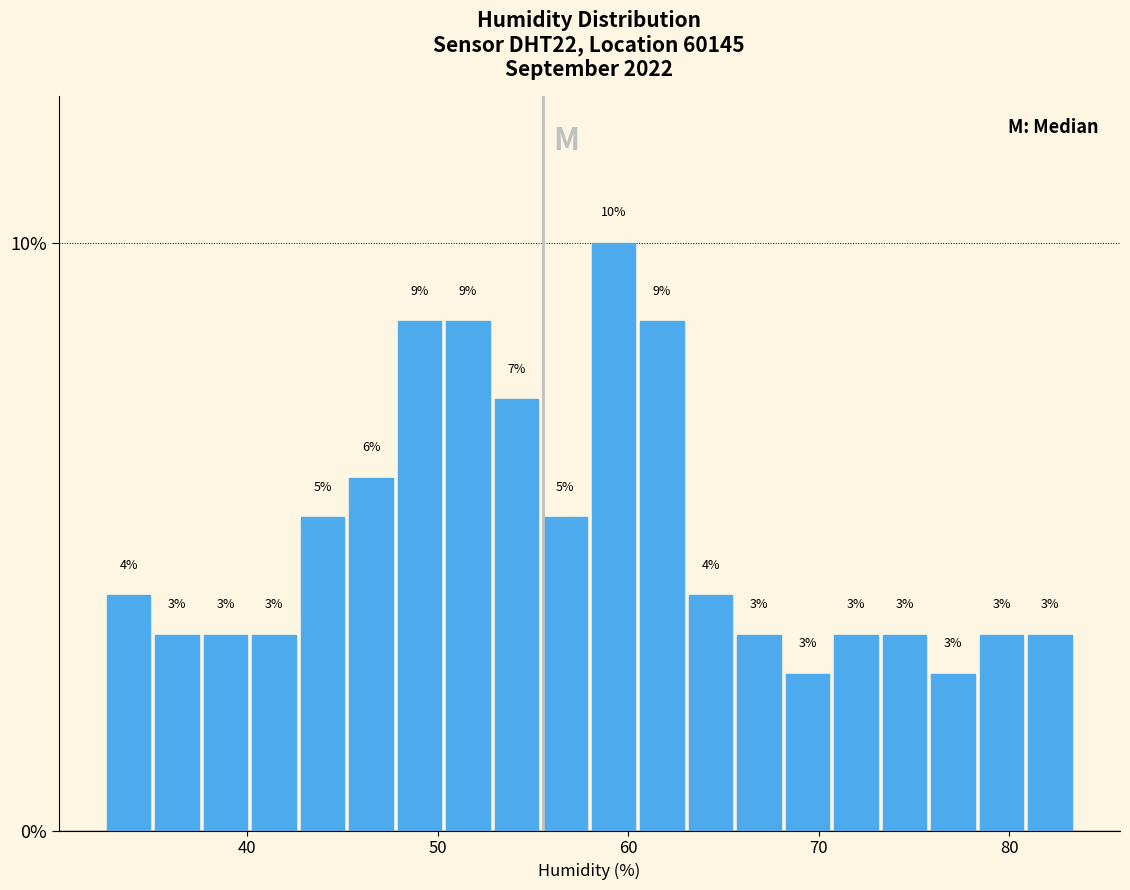

Around what value on the x-axis is the tallest bar? Give the approximate position of its centre, as read against the axis.

59